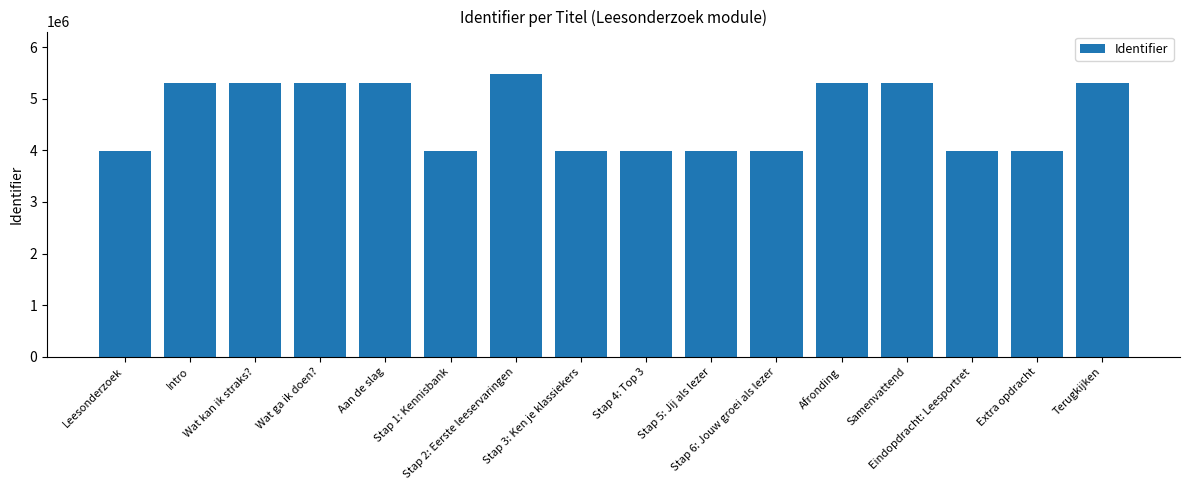

Count the number of data series in this chart.

1